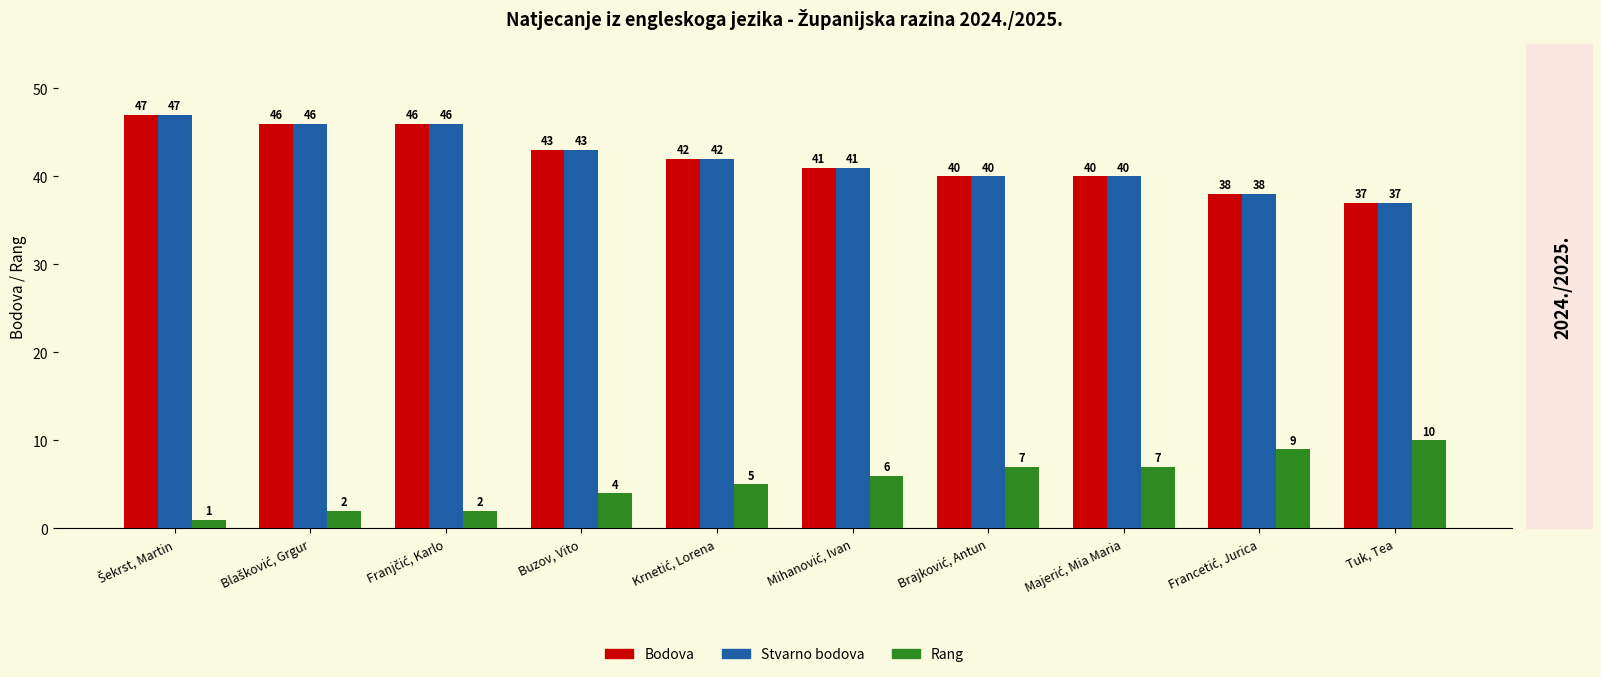

What is the spread (max minus min) of values at Tuk, Tea?

27